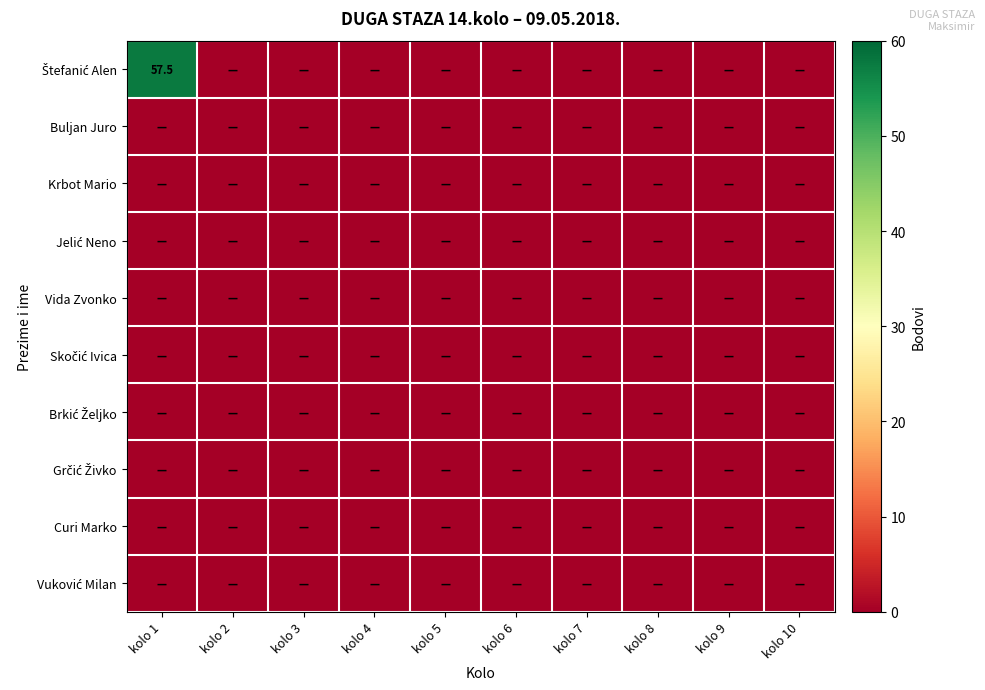

The Skočić Ivica series shows 0.0 at kolo 9. True or false?

True